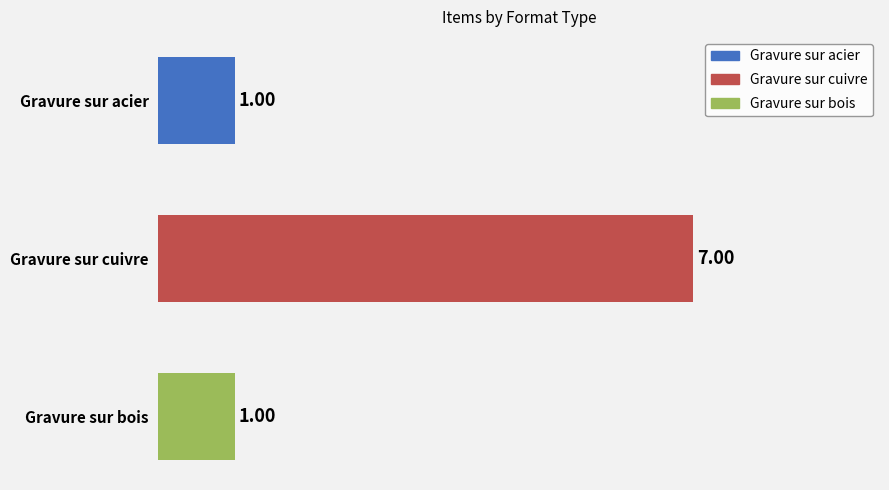

How many values are between 1 and 7?

3